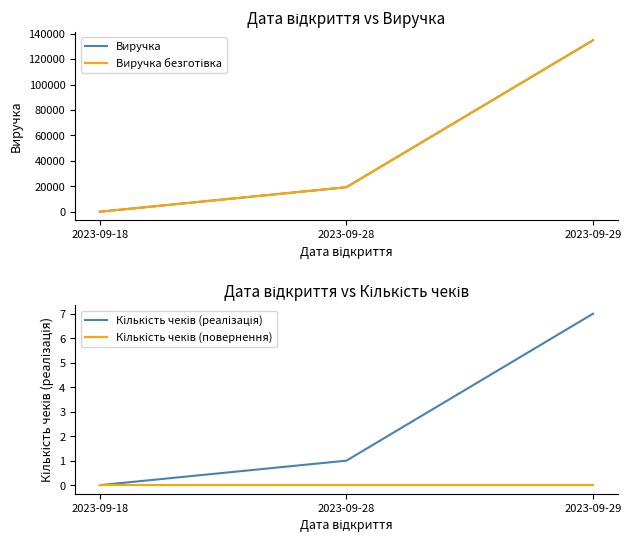

What is the sum of the Кількість чеків (реалізація) values at 2023-09-18 and 2023-09-28?

1